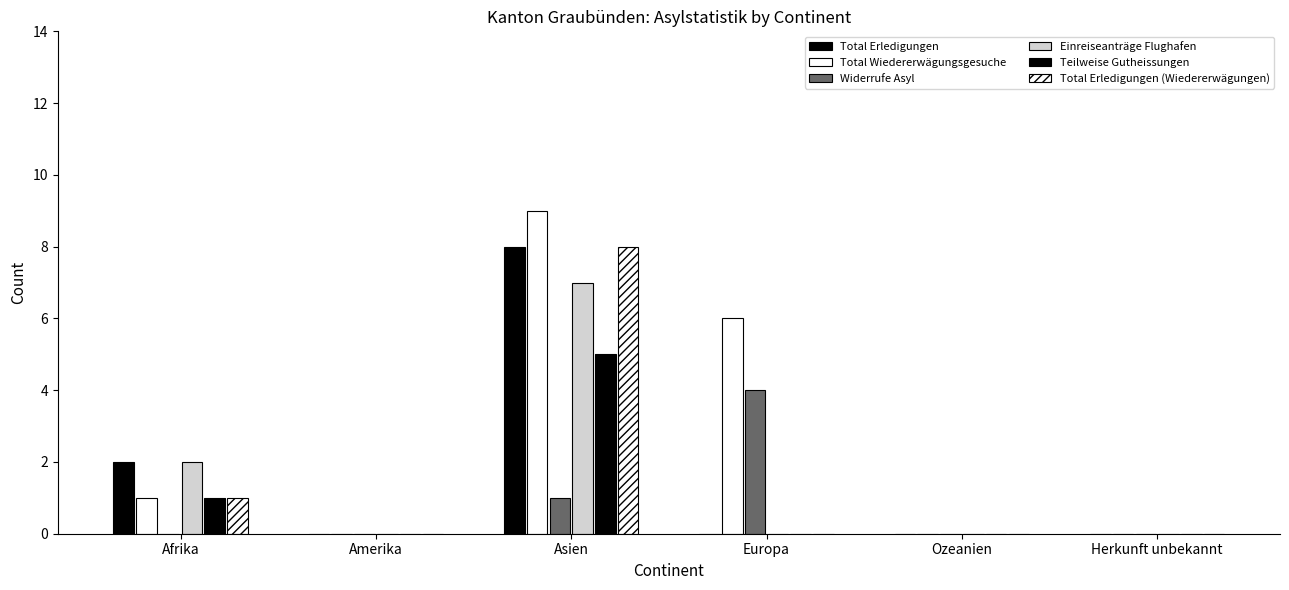

How many distinct data groups are displayed?

6